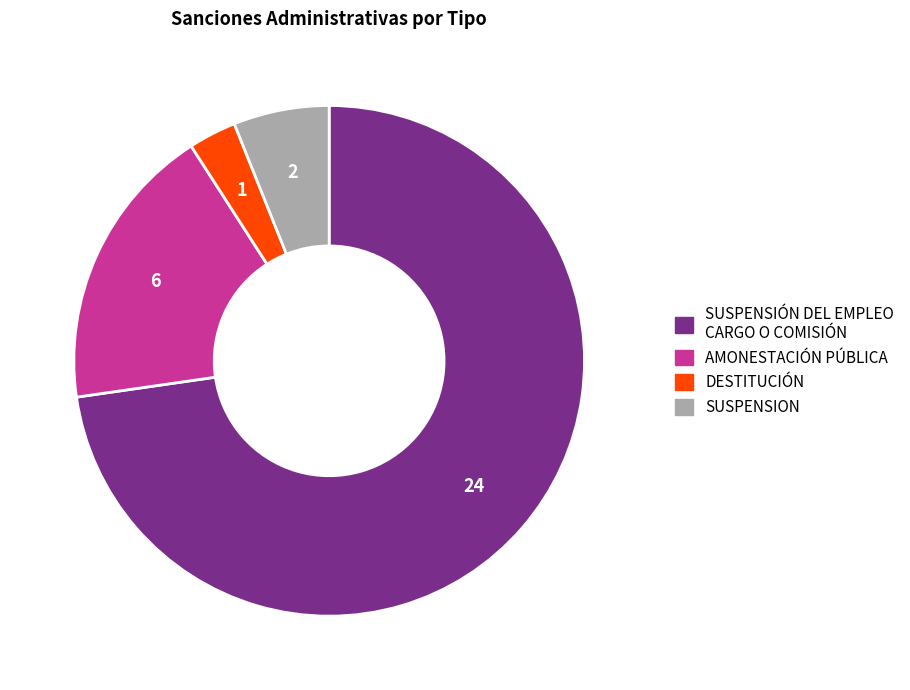

Which category has the smallest portion of the pie?

DESTITUCIÓN